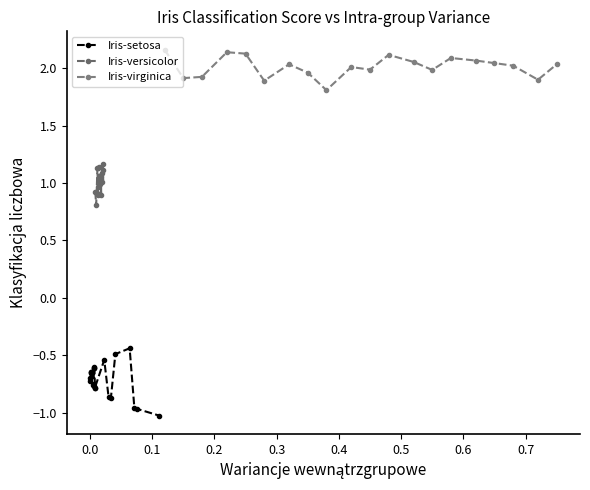

True or false: Iris-versicolor has a value of 0.3 at 17.

False